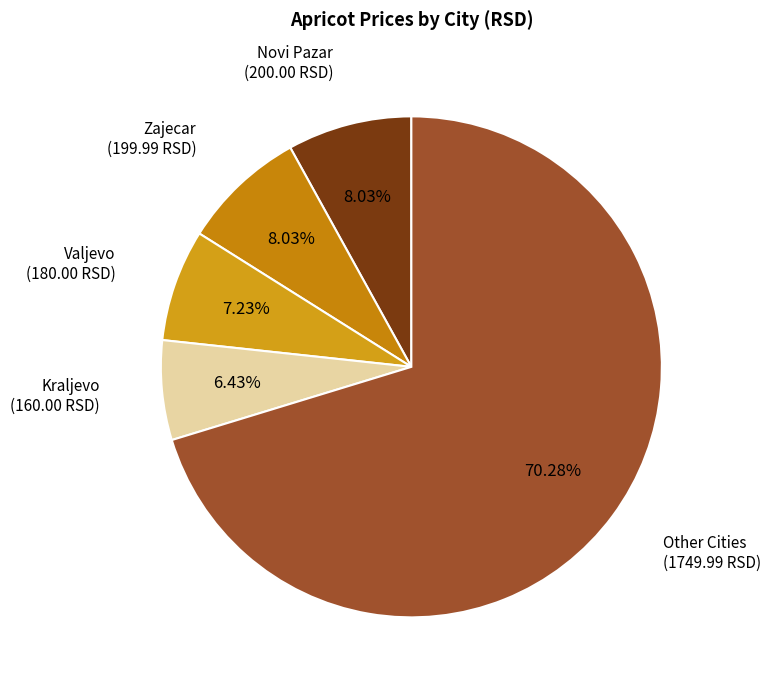

How many segments does this pie chart have?

5